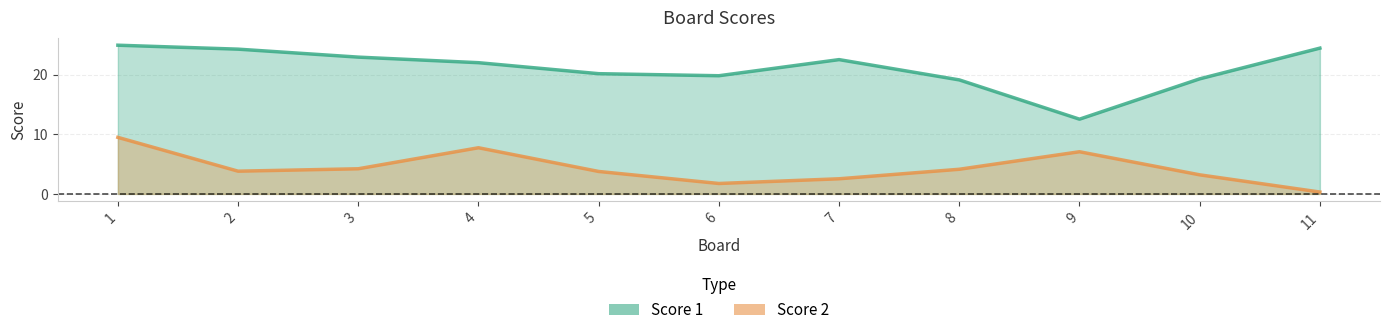

Does the chart have visible grid lines?

Yes